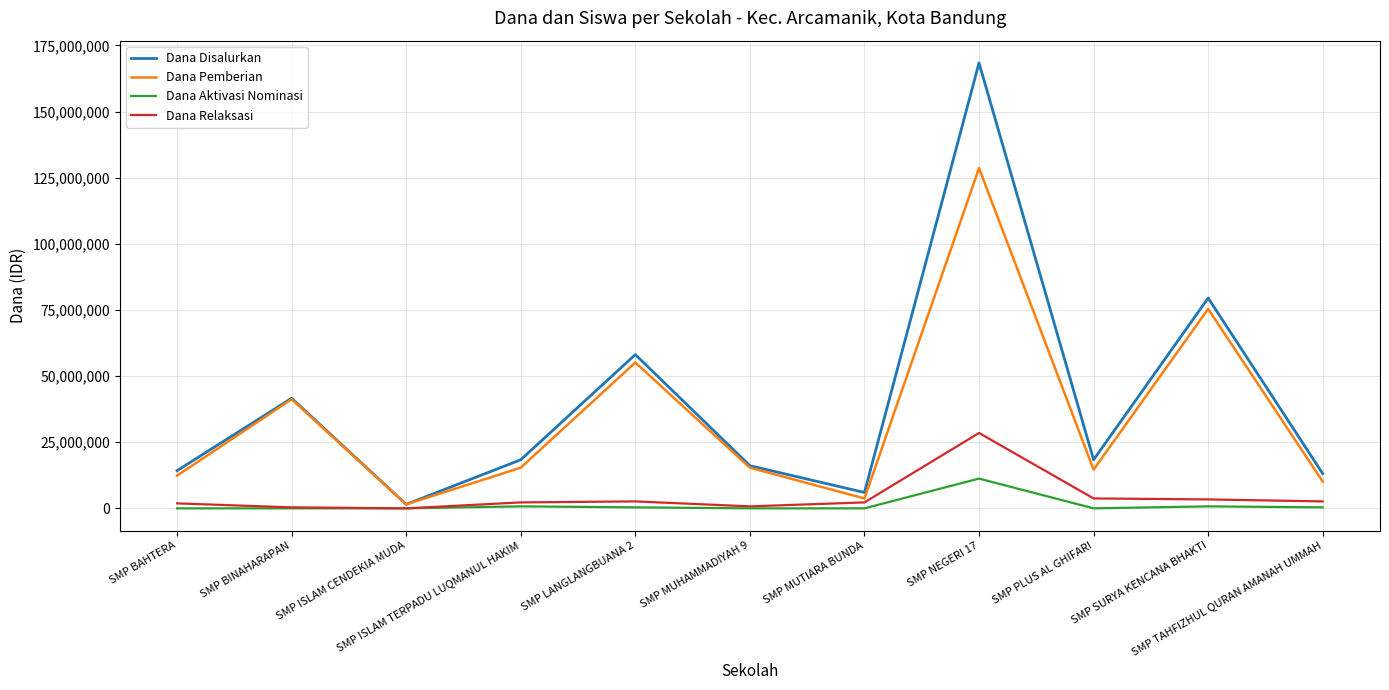

What is the highest value of the Dana Disalurkan series?

168375000